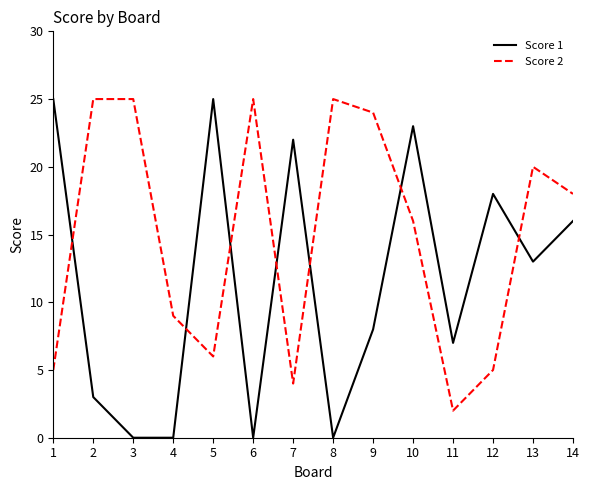

Between 4 and 6, which series saw the biggest shift?

Score 2